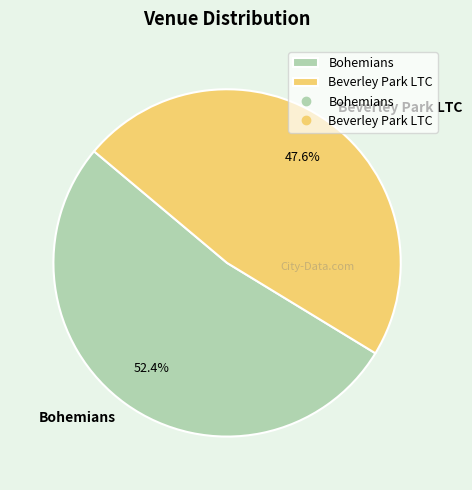

What percentage is the Beverley Park LTC slice, to the nearest percent?

48%